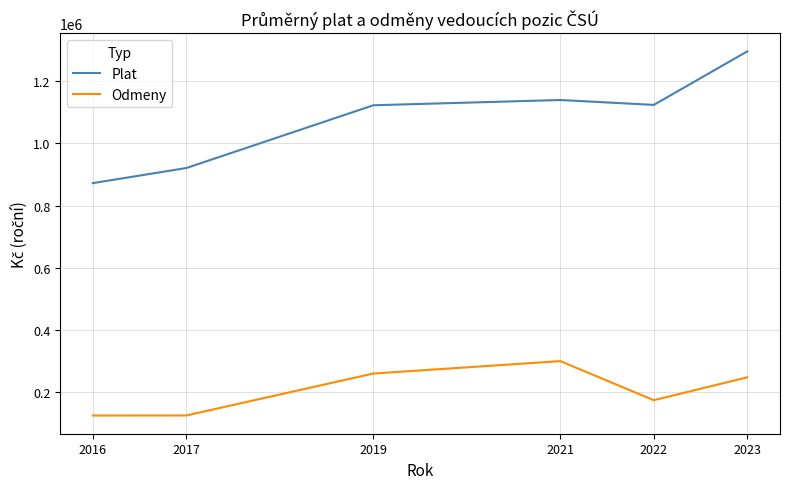

What is the maximum value shown in the chart?

1296196